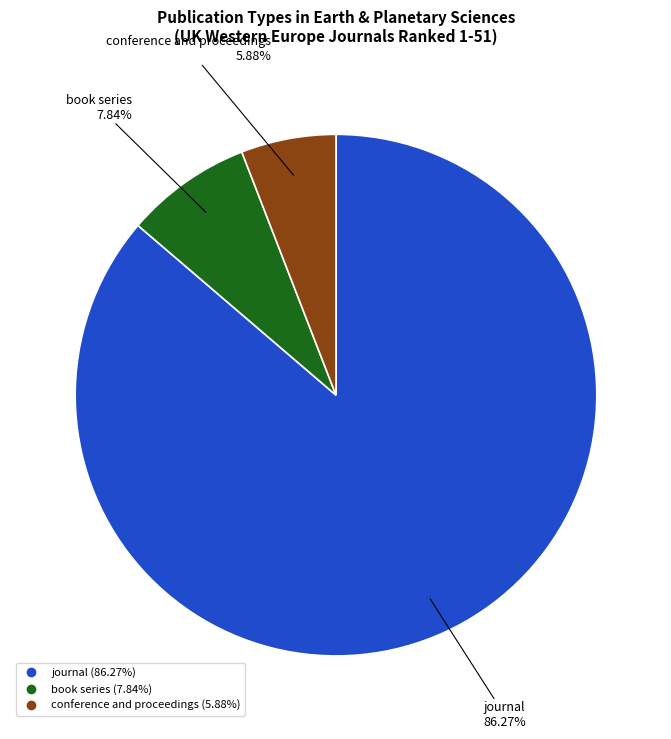

To the nearest percent, what percentage of the pie is book series?

8%